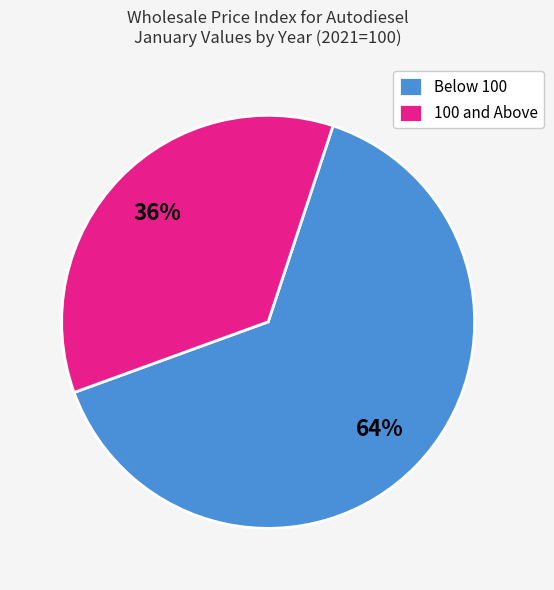

Is there a majority slice in this chart?

Yes